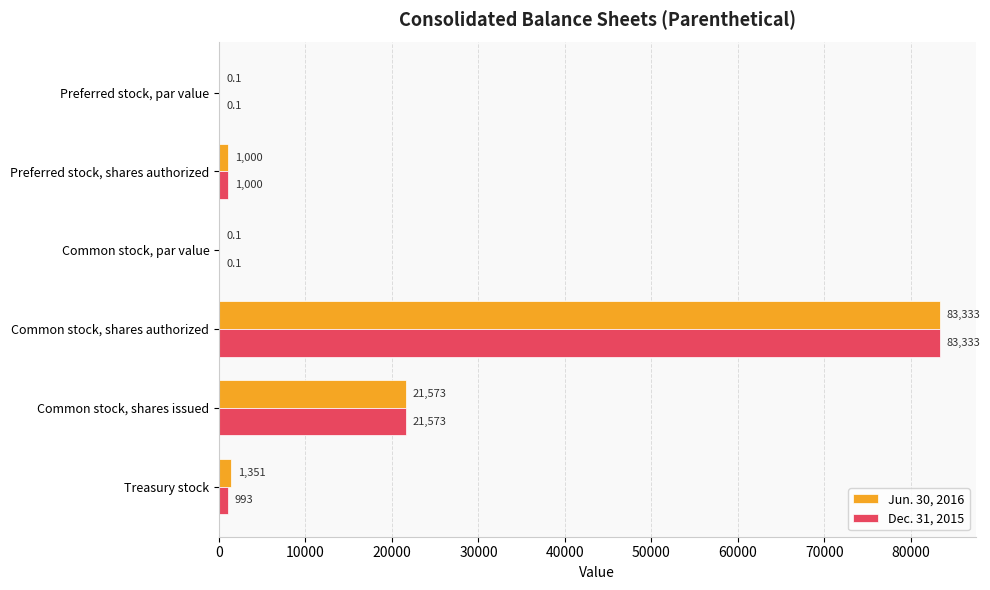

At which label is Jun. 30, 2016 closest to 41666?

Common stock, shares issued